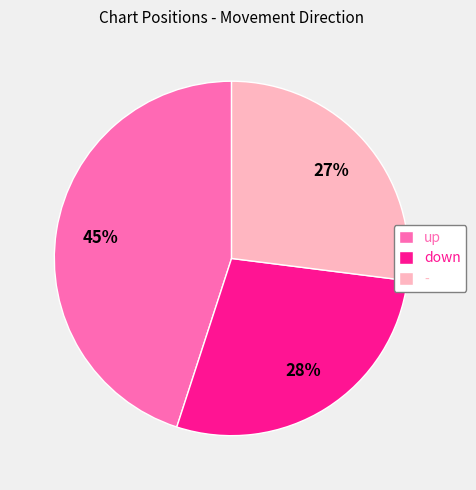

What is the smallest slice in the pie chart?

-